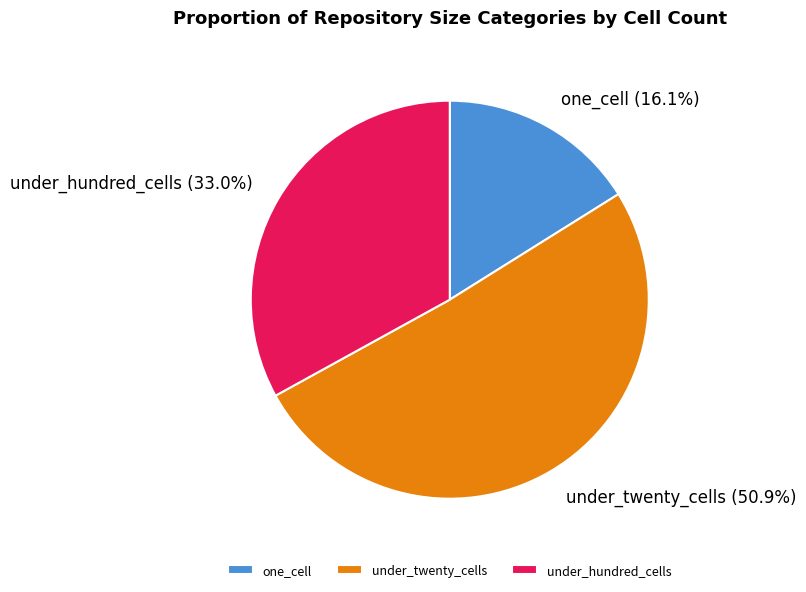

What is the majority slice?

under_twenty_cells